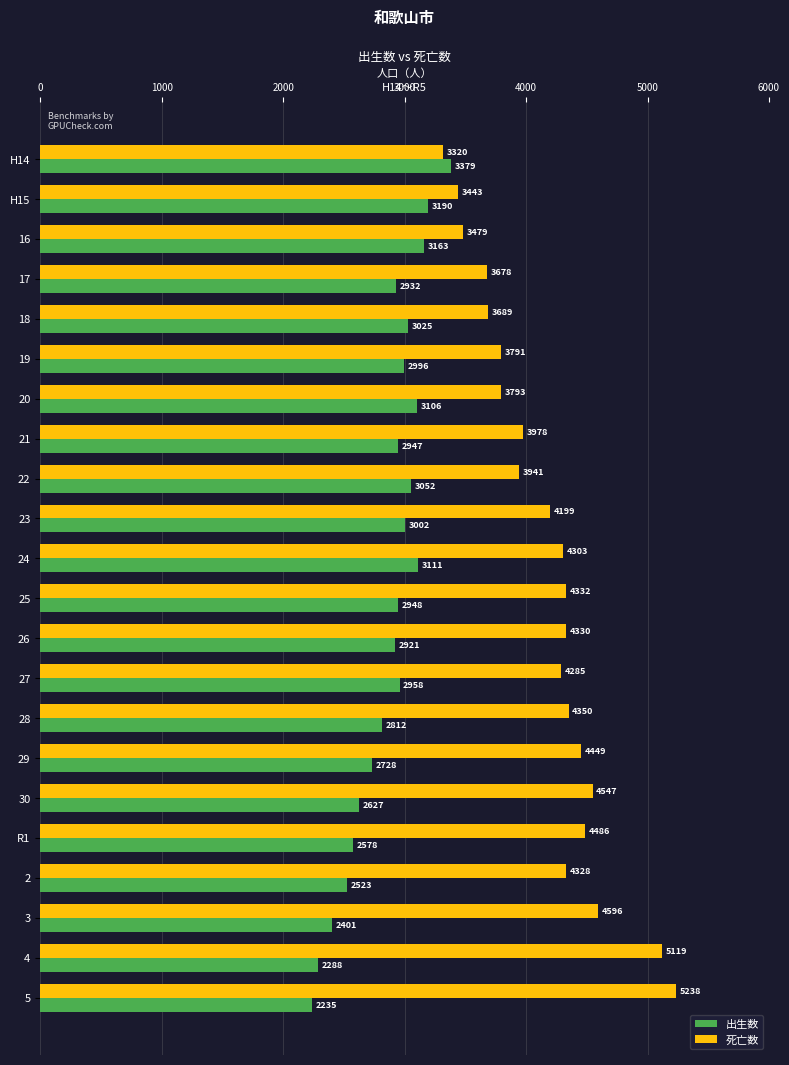

The value of 出生数 at 22 is 4450. True or false?

False